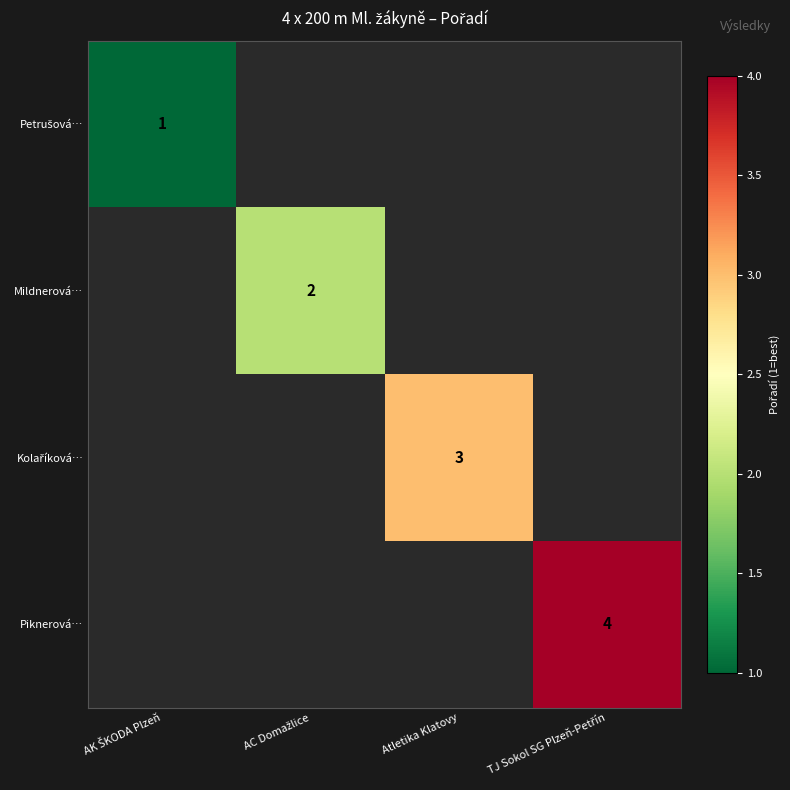

Which label corresponds to the largest value in the chart?

TJ Sokol SG Plzeň-Petřín